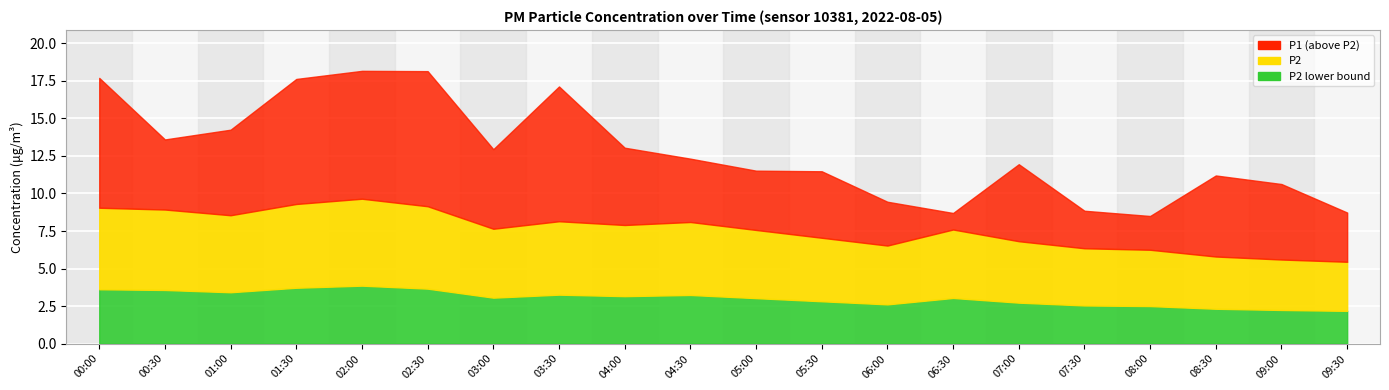

Which has a higher value, 02:30 or 05:00?

02:30